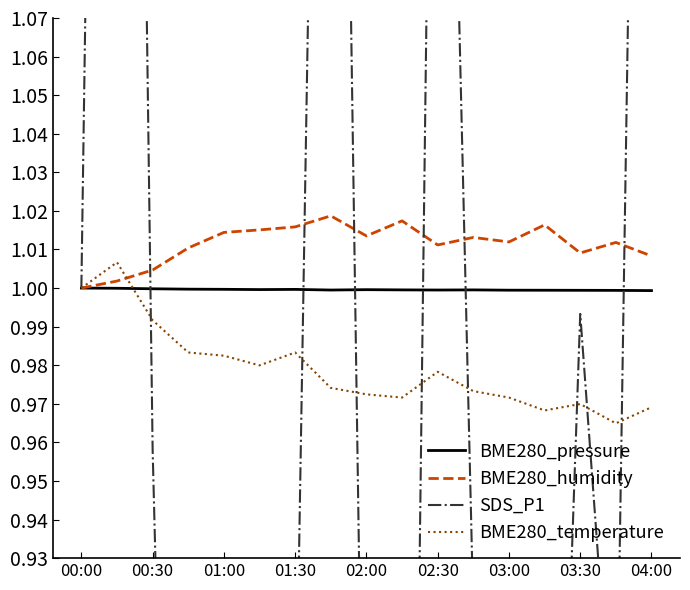

How many lines are shown in the chart?

4